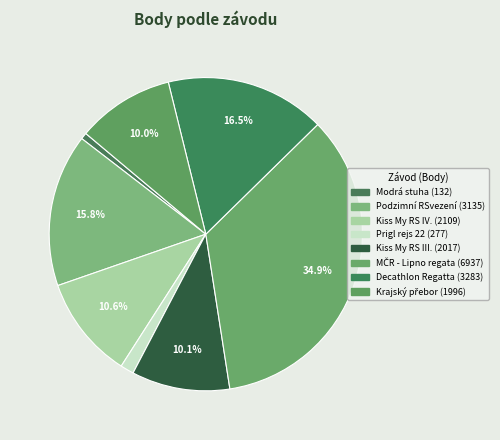

The Prigl rejs 22 slice represents 1% of the pie. True or false?

True